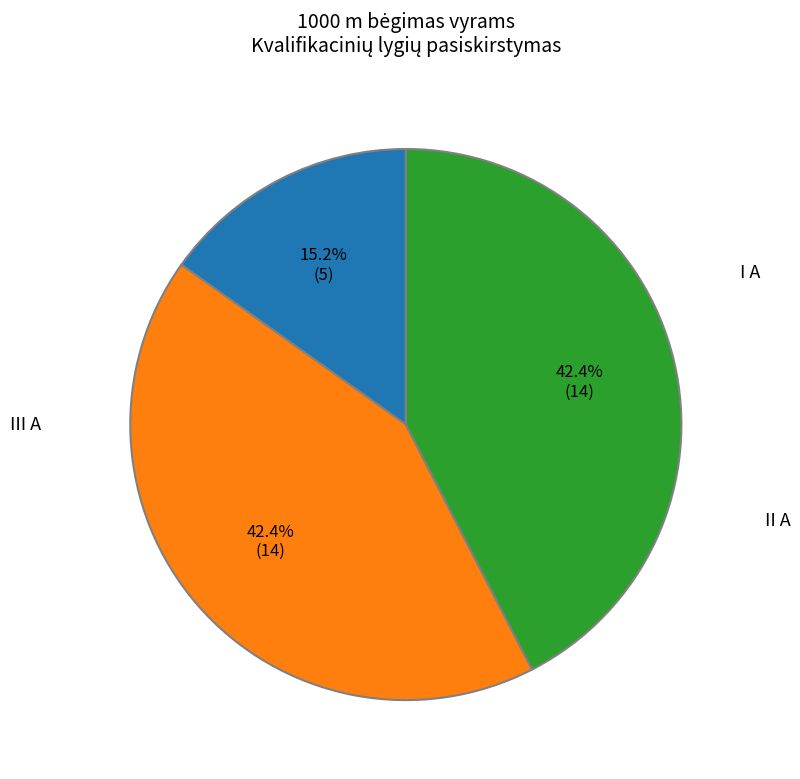

Does any single category account for the majority?

No